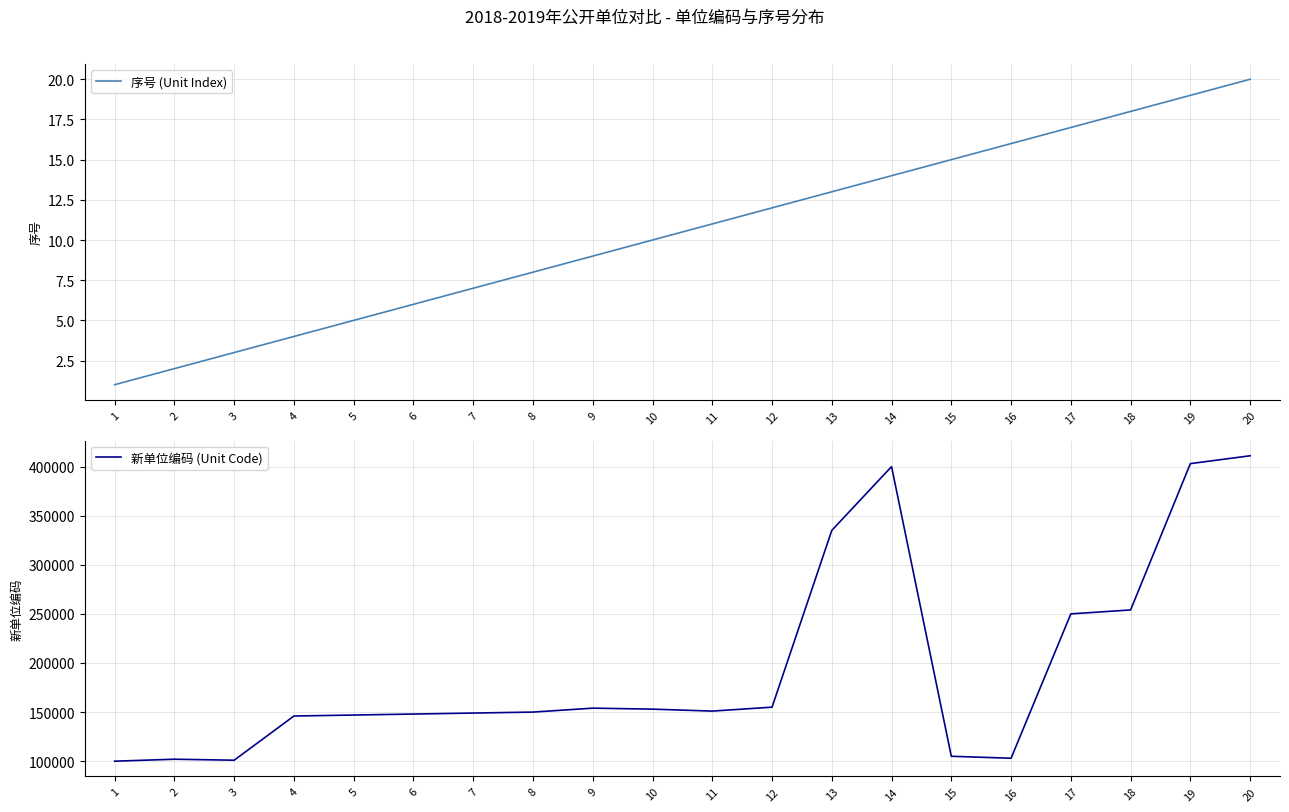

True or false: 新单位编码 (Unit Code) has a value of 64323 at 3.

False